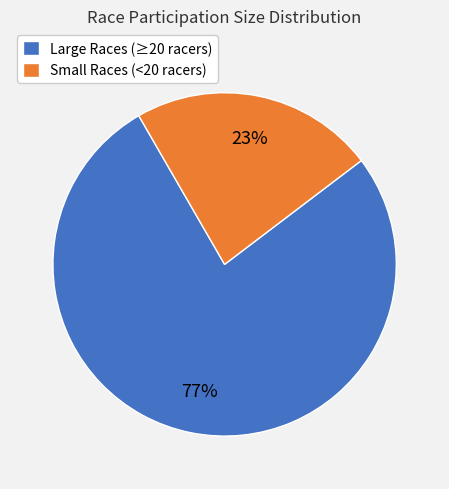

To the nearest percent, what is the difference between the largest and smallest slice percentages?

54%